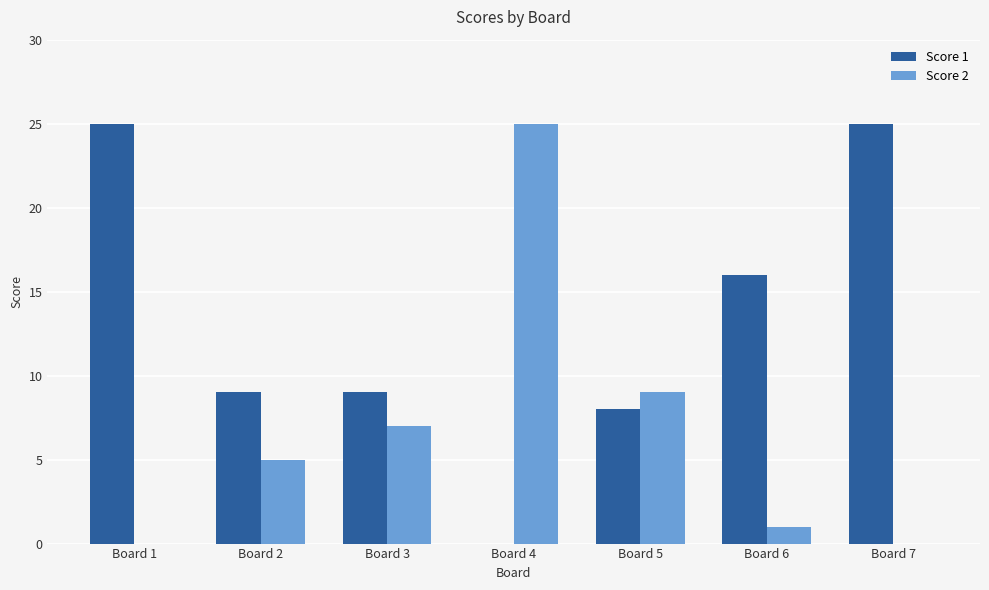

Reading right to left, what are all the values shown in this chart?

Score 1: Board 7=25	Board 6=16	Board 5=8	Board 4=0	Board 3=9	Board 2=9	Board 1=25
Score 2: Board 7=0	Board 6=1	Board 5=9	Board 4=25	Board 3=7	Board 2=5	Board 1=0